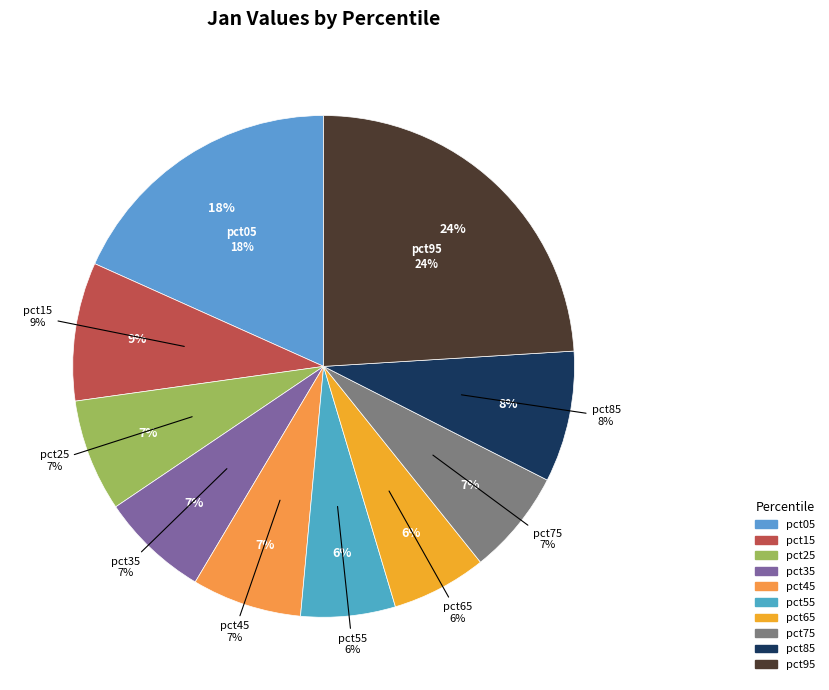

True or false: pct25 accounts for 7% of the total.

True